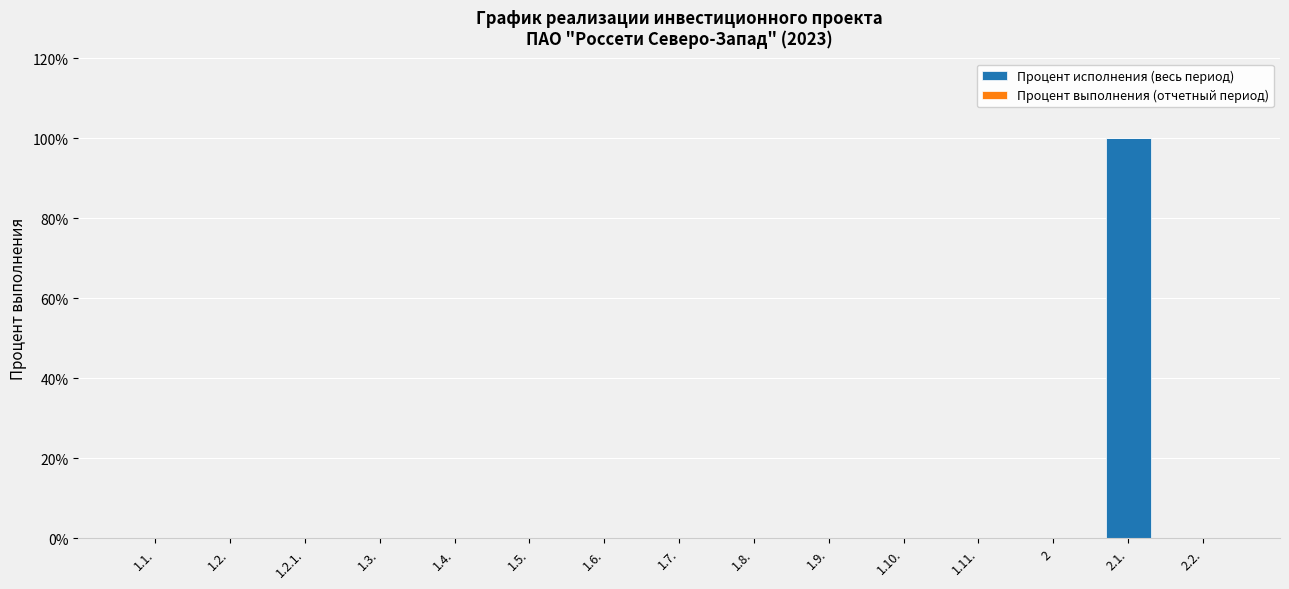

Which label corresponds to the largest value in the chart?

2.1.